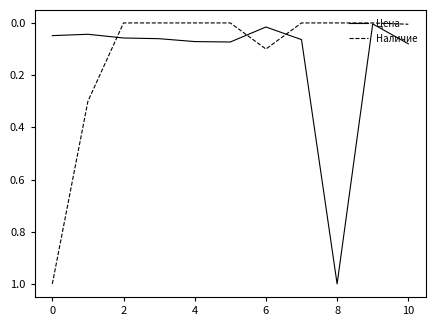

What is the highest value of the Наличие series?

1.0